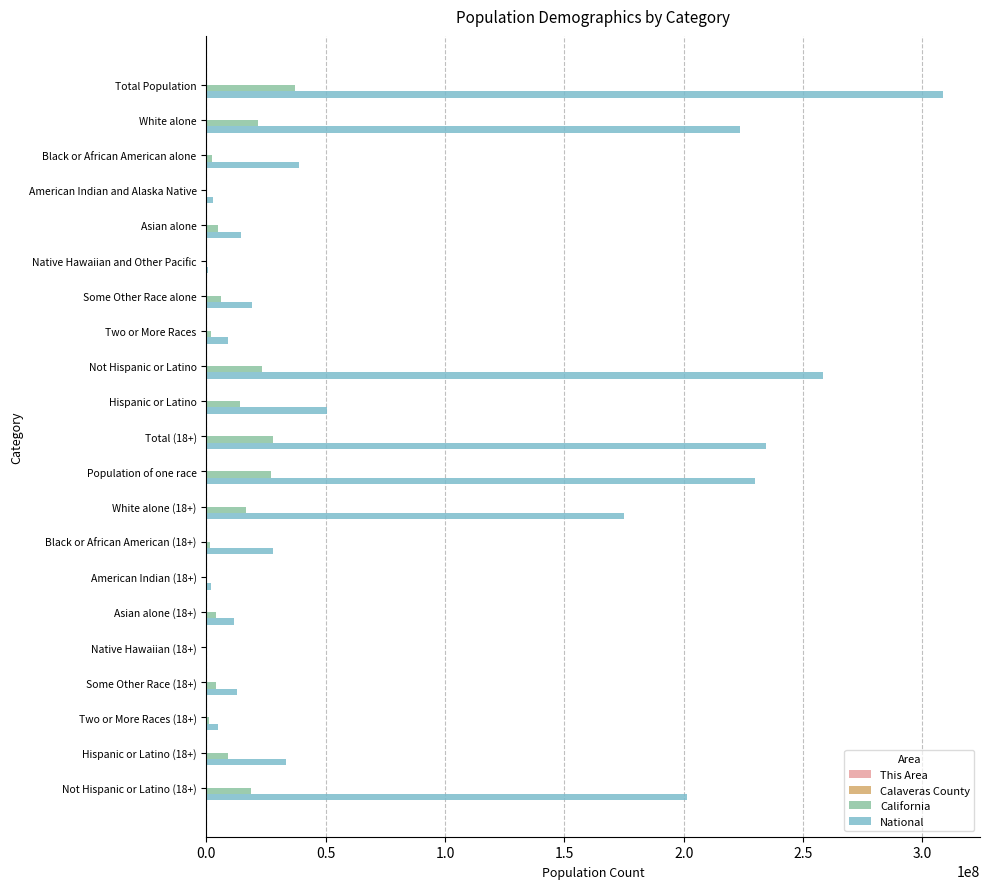

At which label is National closest to 154563973?

White alone (18+)